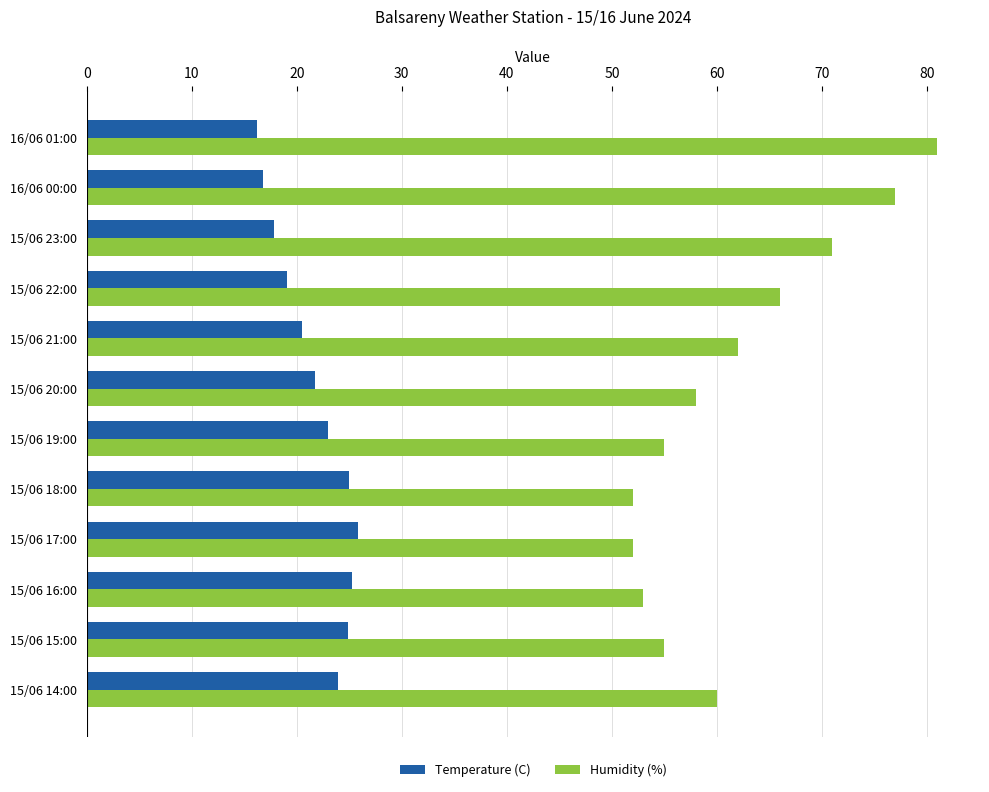

What is the average value of the Temperature (C) series?

21.7